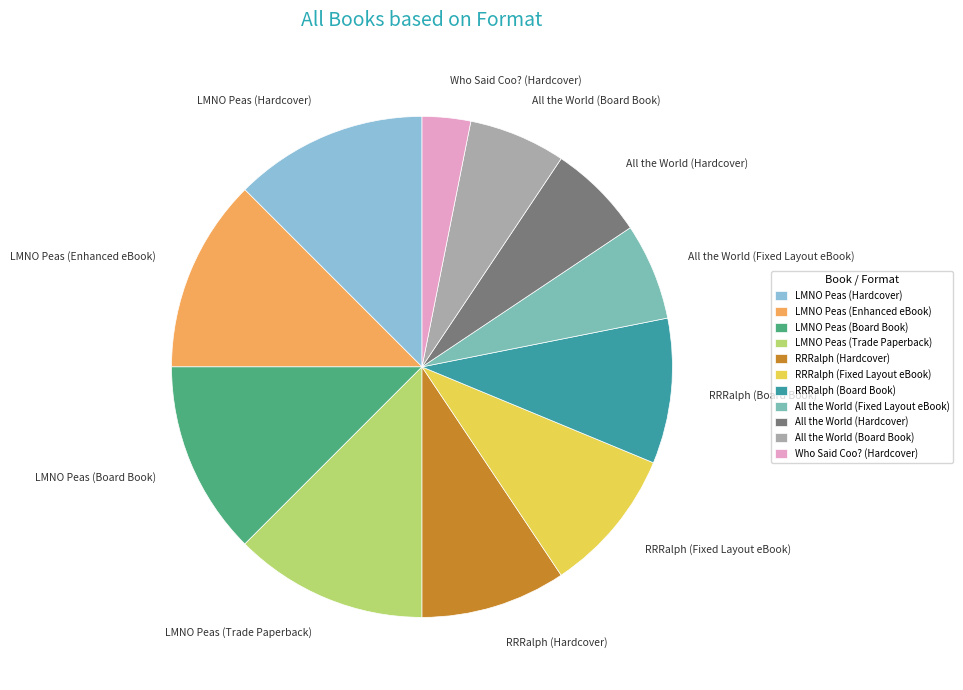

Is it true that LMNO Peas (Hardcover) is 18% of the pie?

False